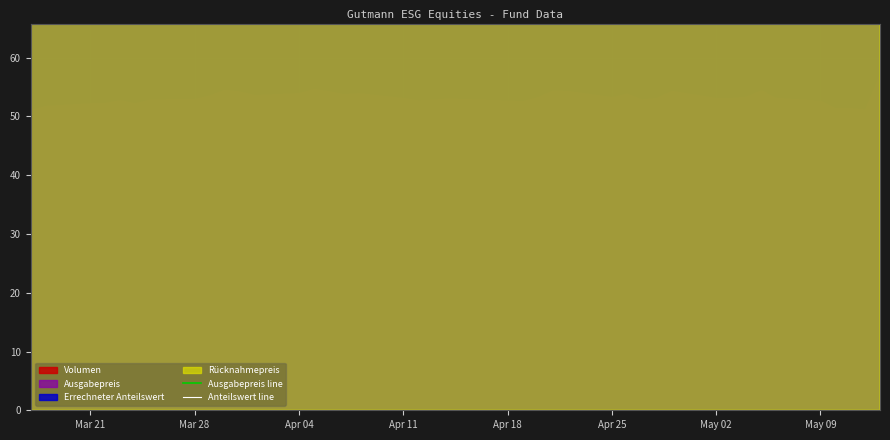

How many data points does each series have?

40